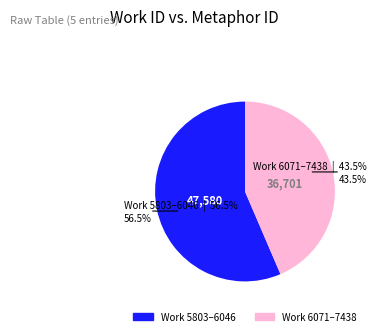

Does any single category account for the majority?

Yes